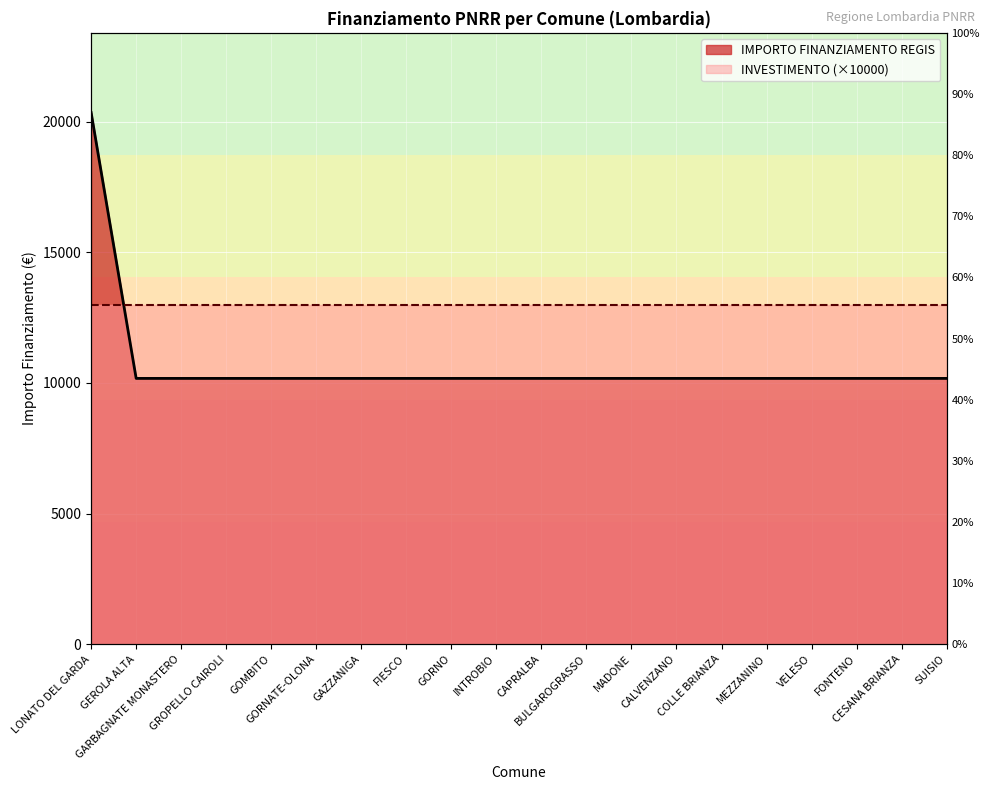

Is it true that the value at GORNATE-OLONA is 10172?

True